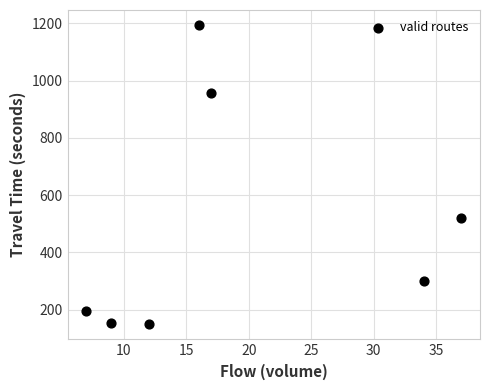

What Y value in the scatter plot is closest to 671?

522